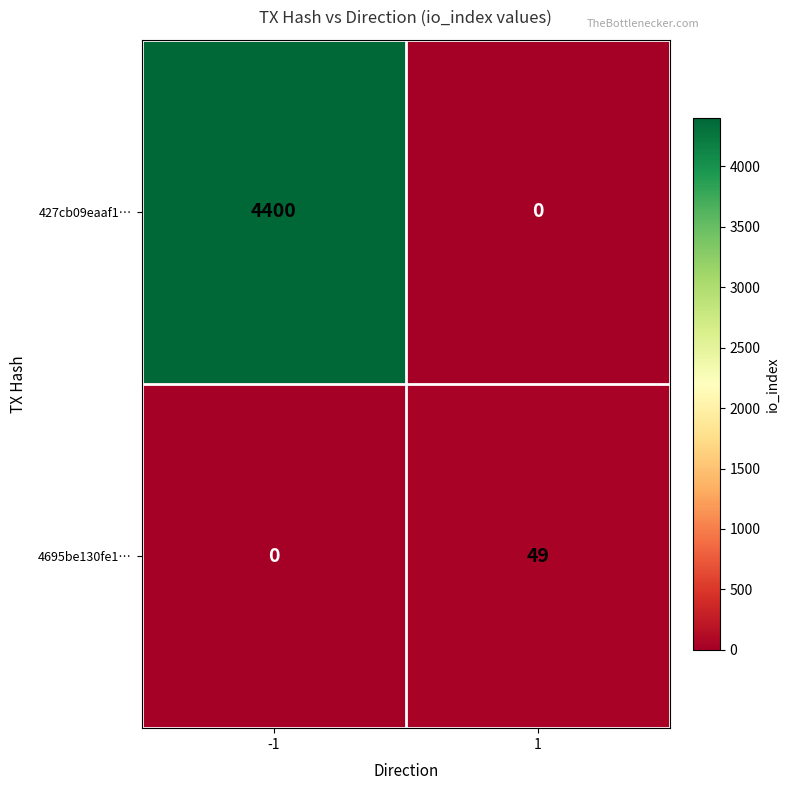

What is the maximum value for 427cb09eaaf1…?

4400